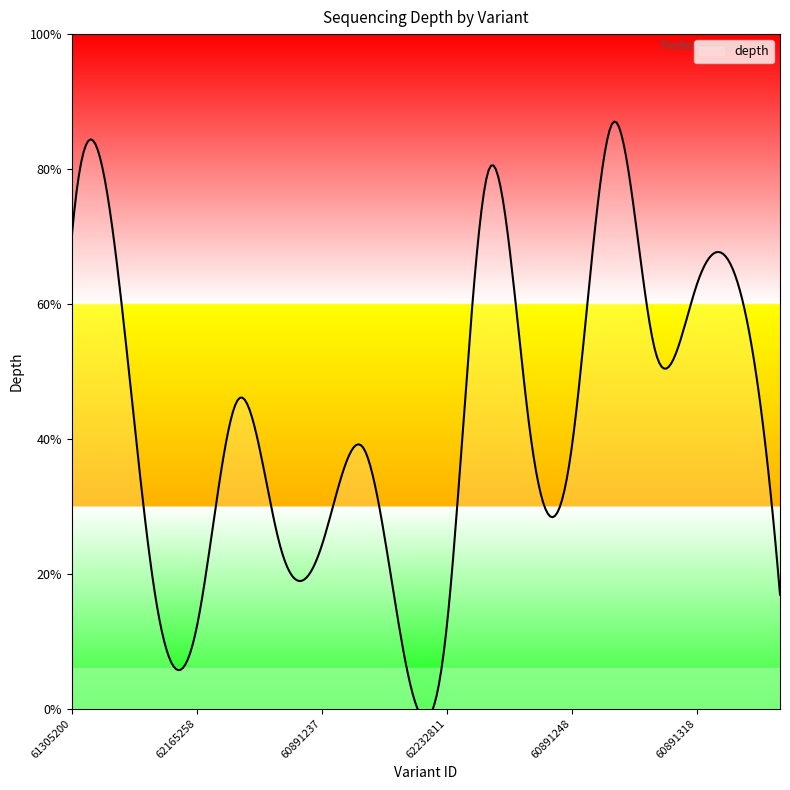

True or false: the data shows 23 at 60891246.

False